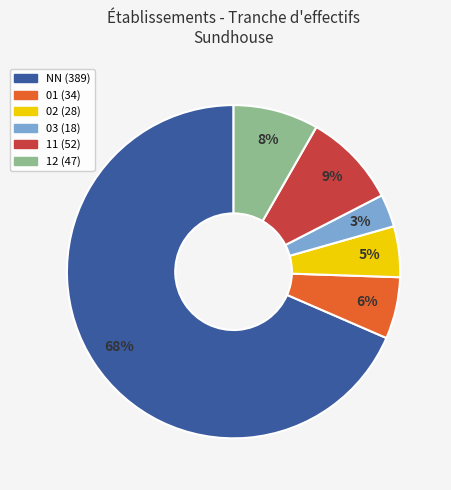

Is the sum of 01 and 02 greater than half?

No